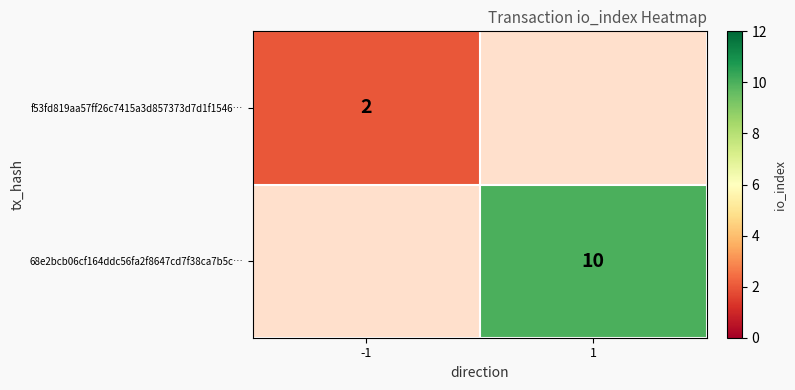

The f53fd819aa57ff26c7415a3d857373d7d1f1546… series shows 2 at -1. True or false?

True